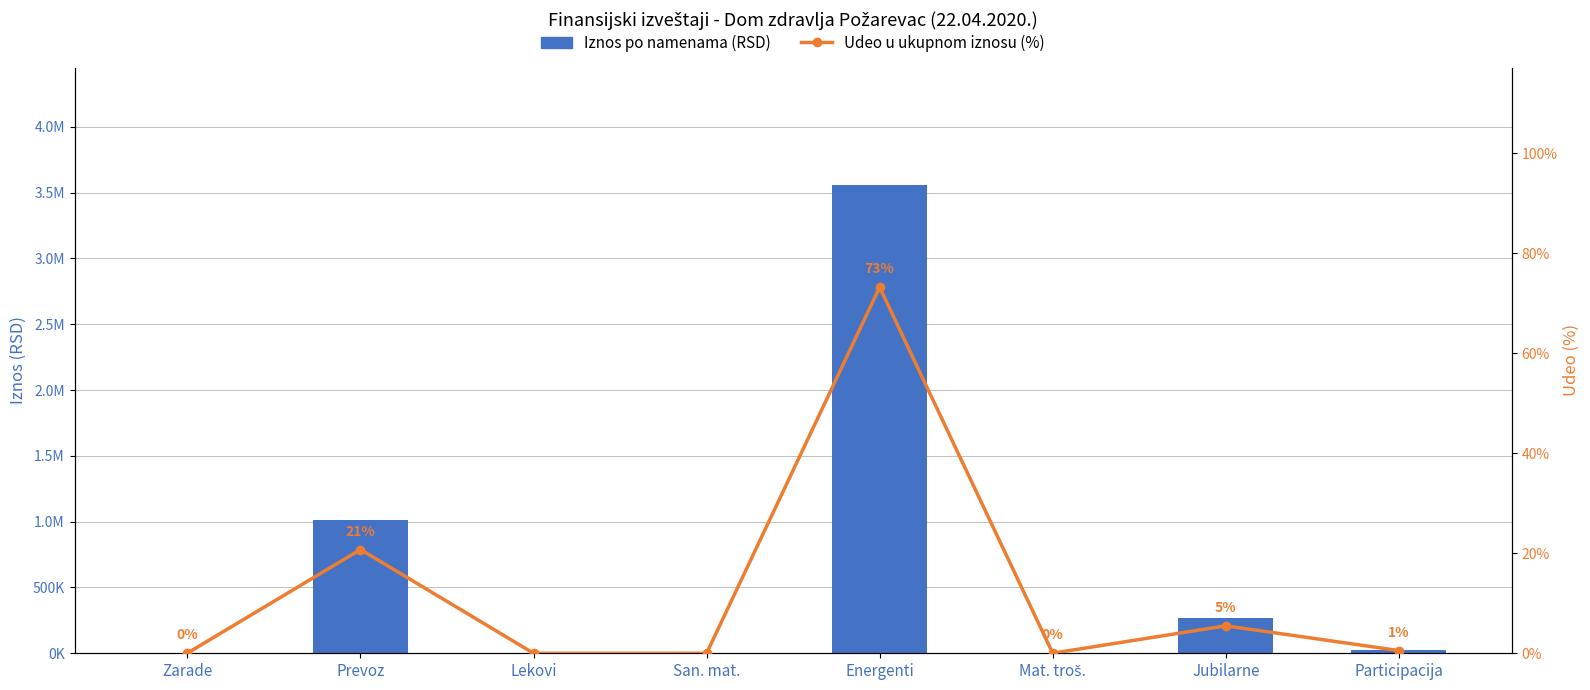

Rank the categories by Udeo u ukupnom iznosu (%) value from lowest to highest.

Lekovi, San. mat., Mat. troš., Zarade, Participacija, Jubilarne, Prevoz, Energenti